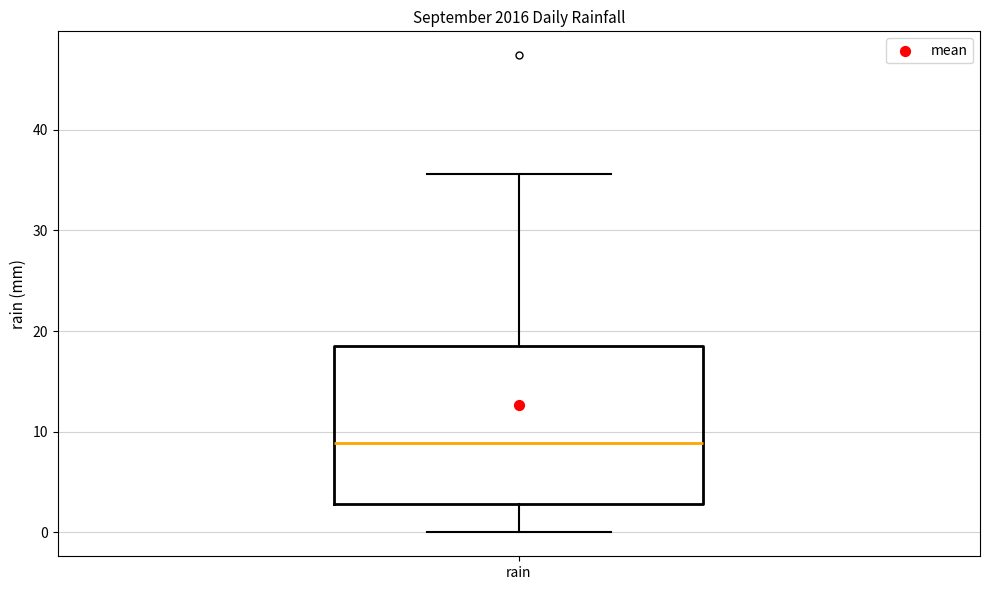

Where is the upper edge of the box for rain on the y-axis? The values are not printed on the chart, so give them approximately, as read against the axis.

19